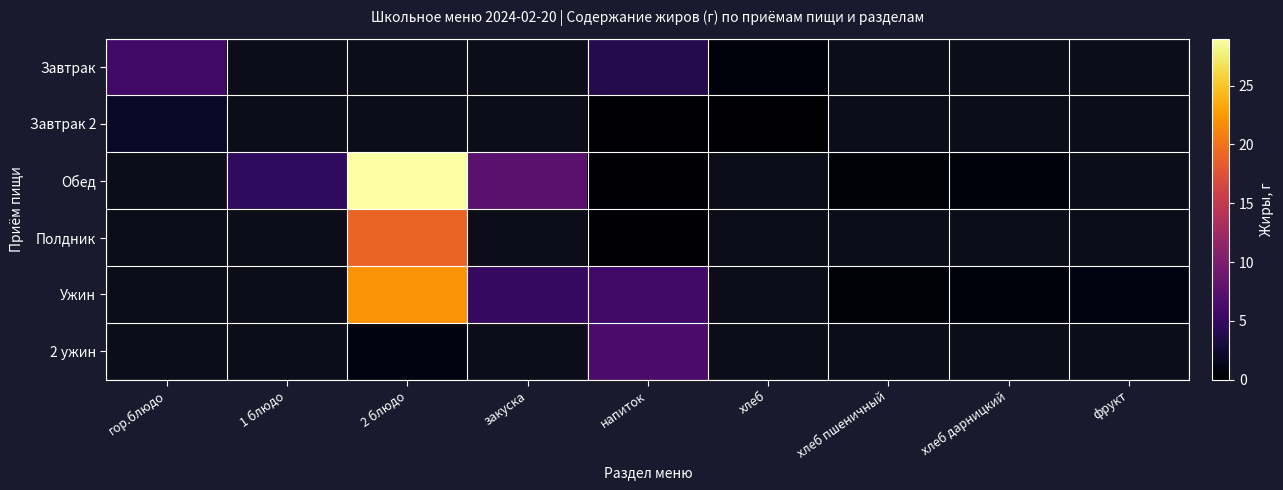

Which has a higher value, 2 блюдо or хлеб пшеничный?

хлеб пшеничный